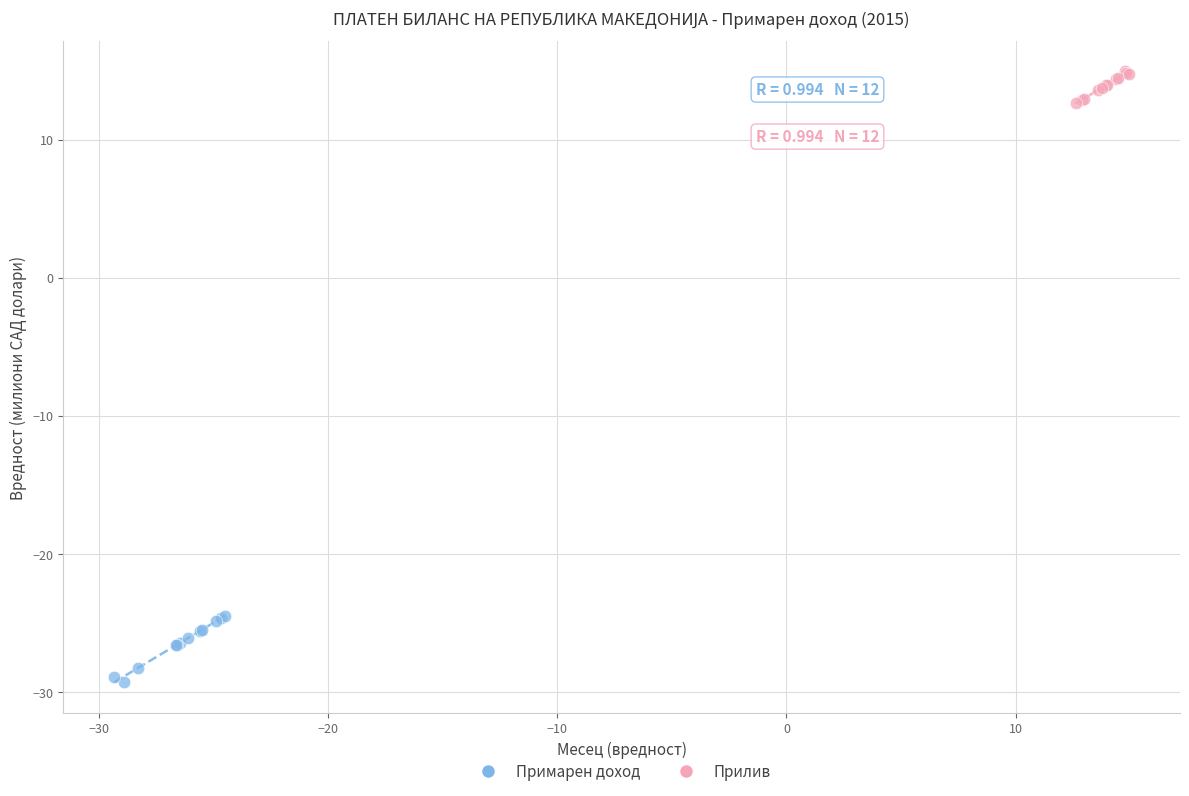

Which series contains the highest Y value?

Прилив